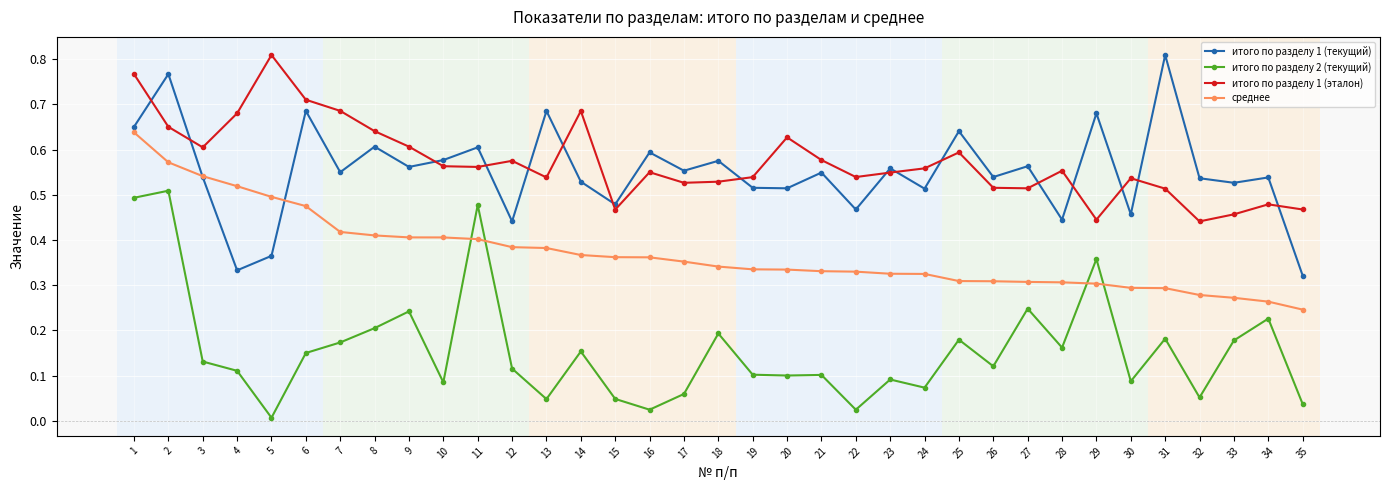

Between 28 and 31, which series saw the biggest shift?

итого по разделу 1 (текущий)